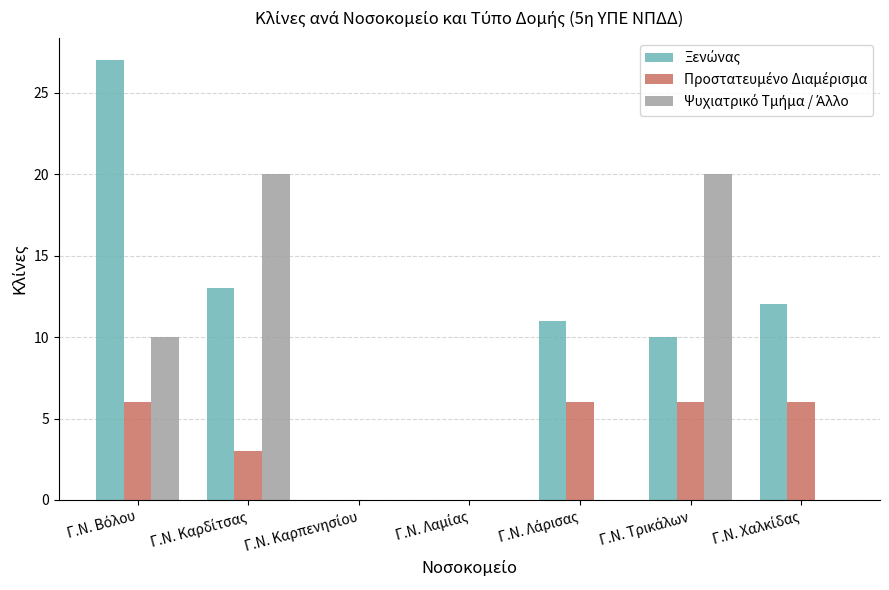

How many categories are shown in the chart?

7